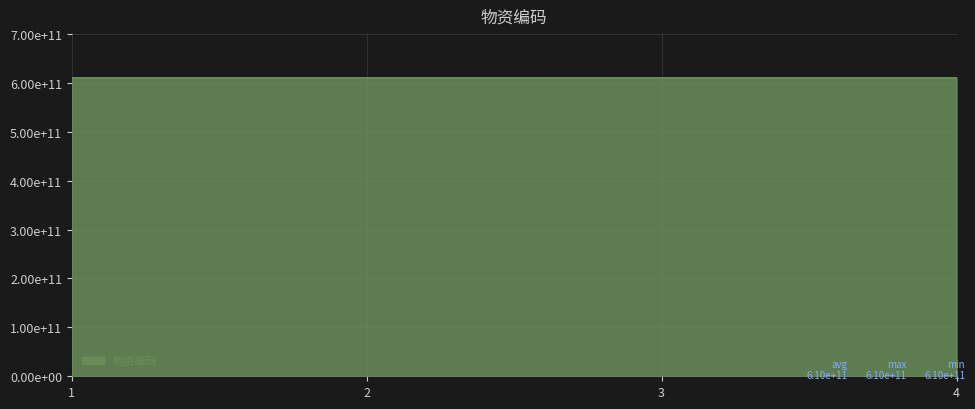

True or false: the data has more than 1 interior local peaks.

False